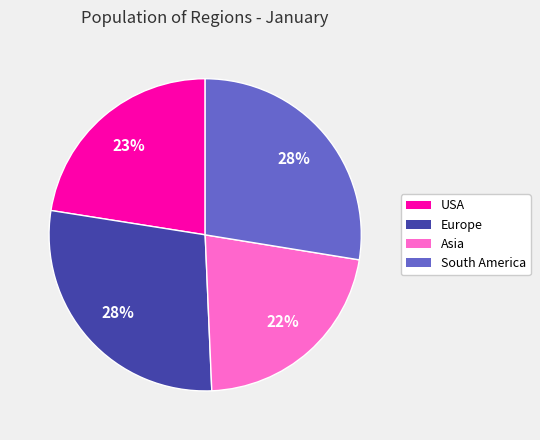

What percentage is the South America slice, to the nearest percent?

28%